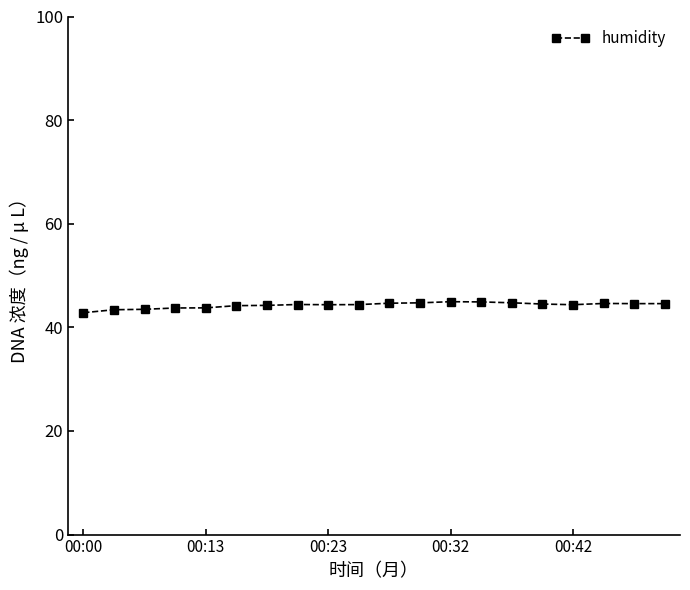

What is the value of the 16th point from the left?

44.5